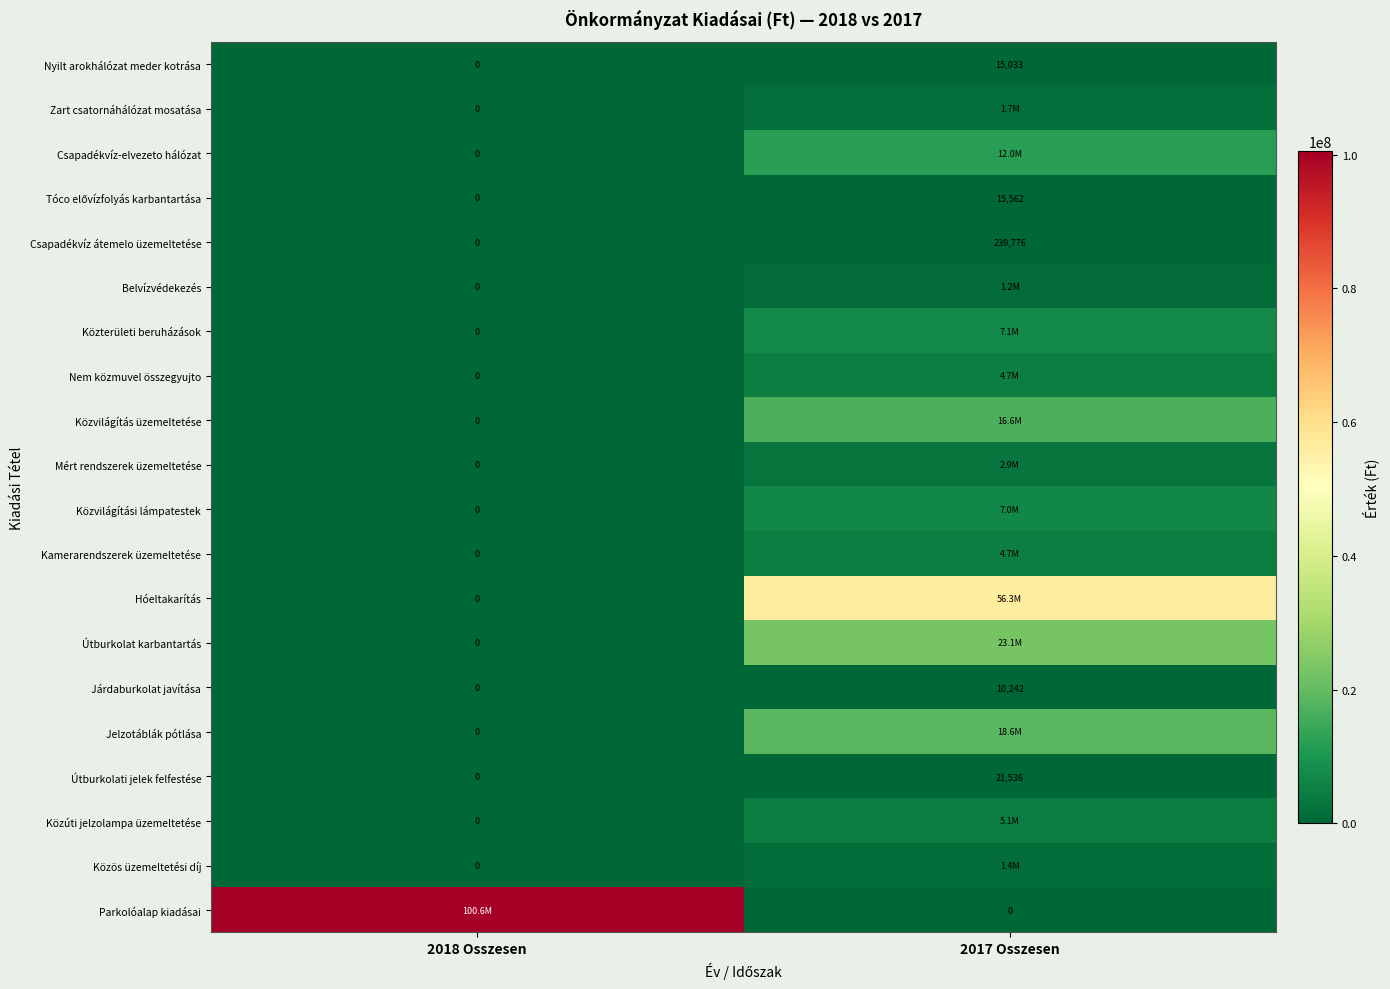

List the labels in order of Nyilt arokhálózat meder kotrása value, largest first.

2017 Osszesen, 2018 Osszesen